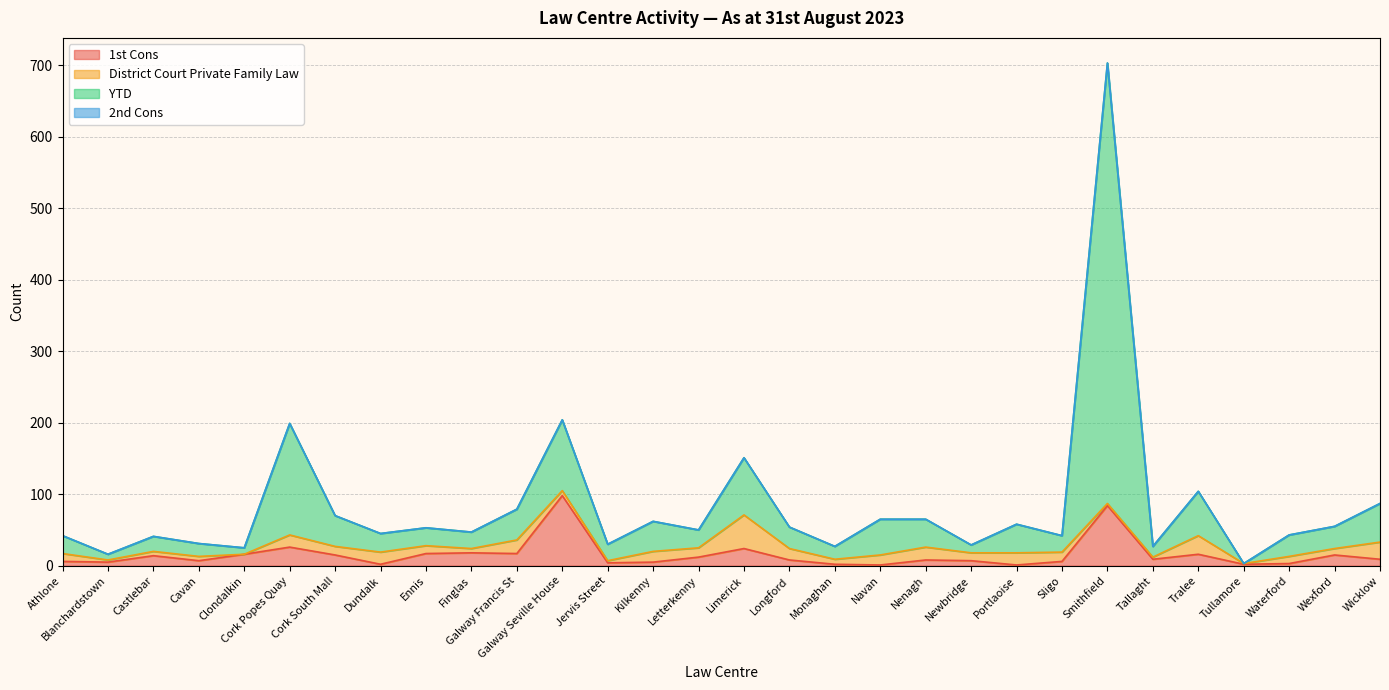

What is the value of the YTD point at the 29th from the left?

55